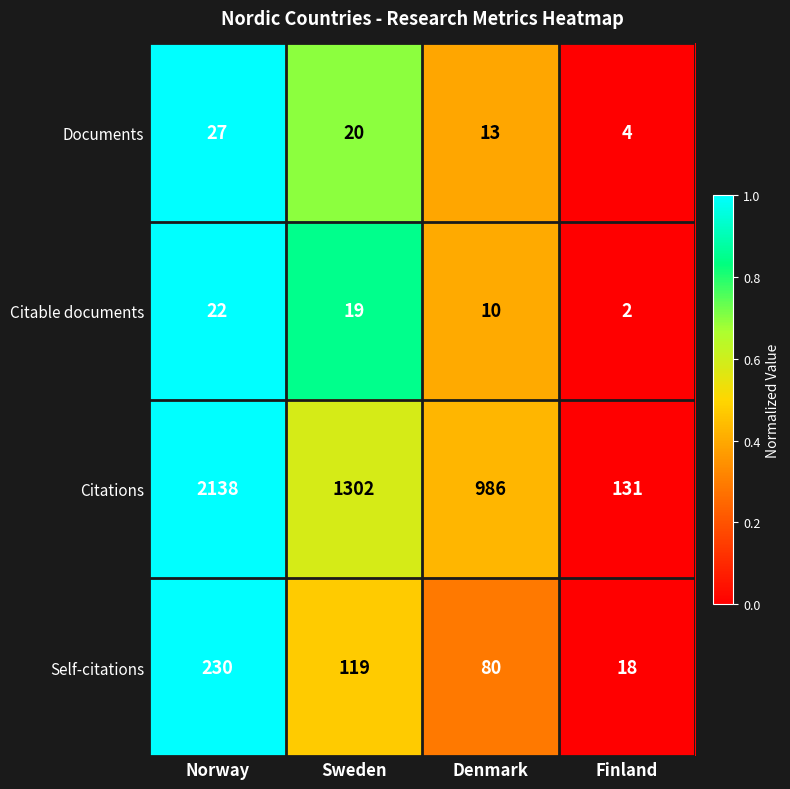

Which series changed the most between Sweden and Denmark?

Citations